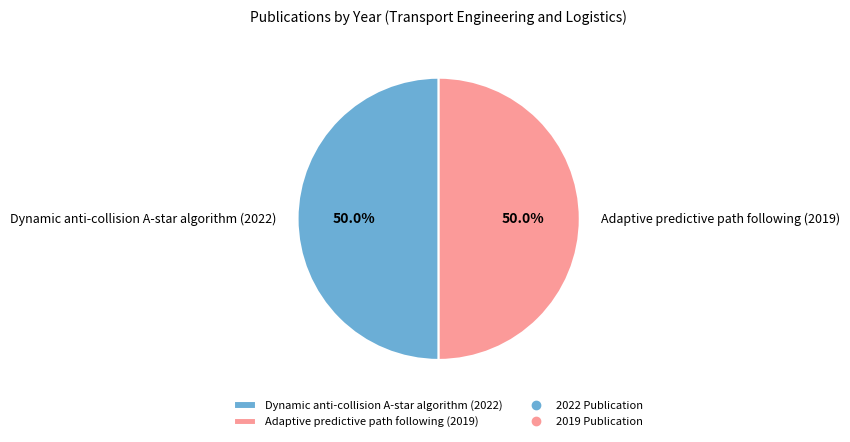

Do Dynamic anti-collision A-star algorithm (2022) and Adaptive predictive path following (2019) together represent more than half of the pie?

Yes